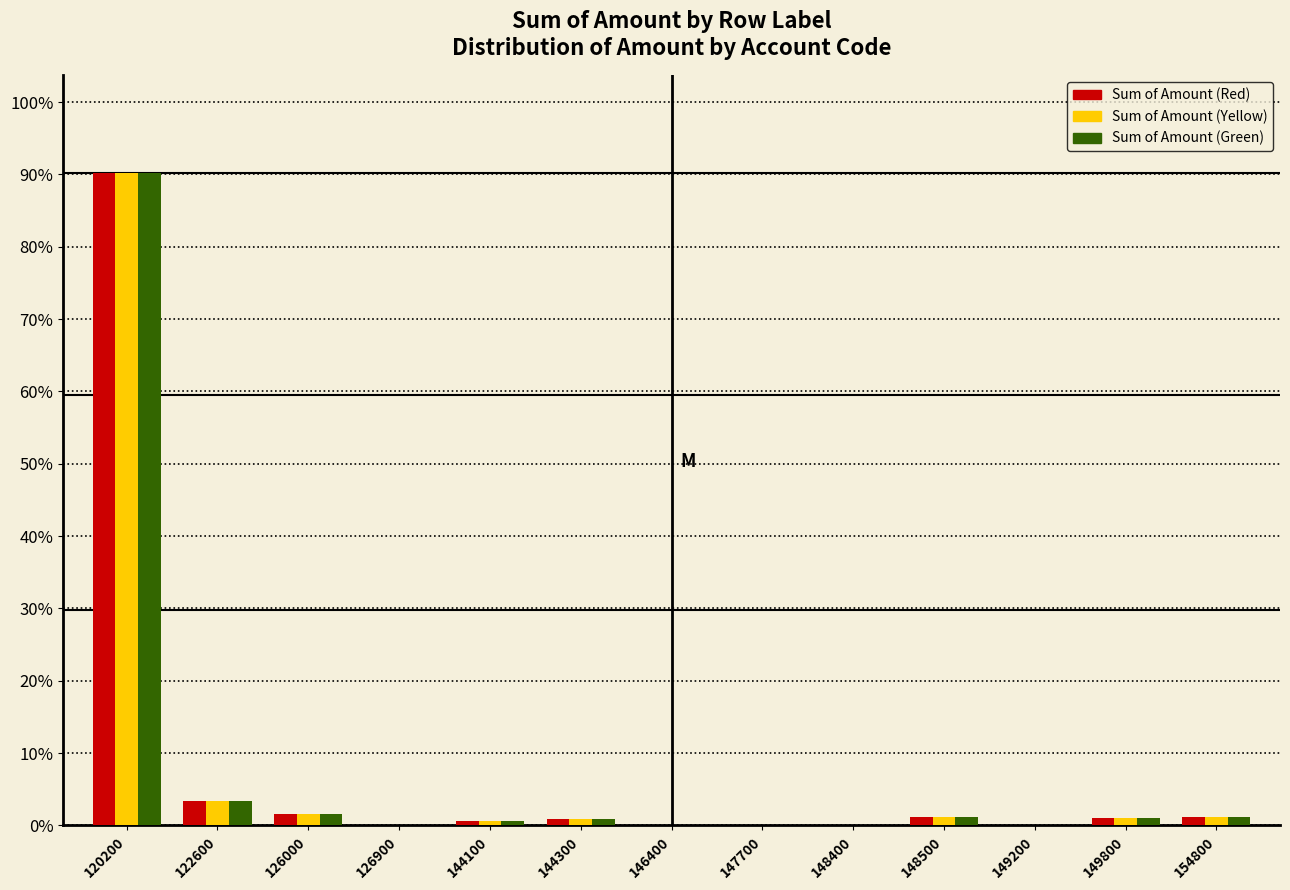

At which category is the sum across all series the highest?

120200